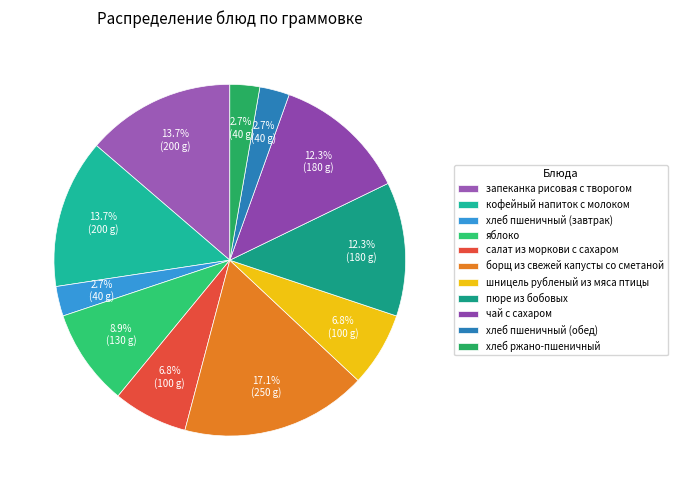

Approximately how many times larger is the value at салат из моркови с сахаром compared to хлеб пшеничный (завтрак)?

2.5